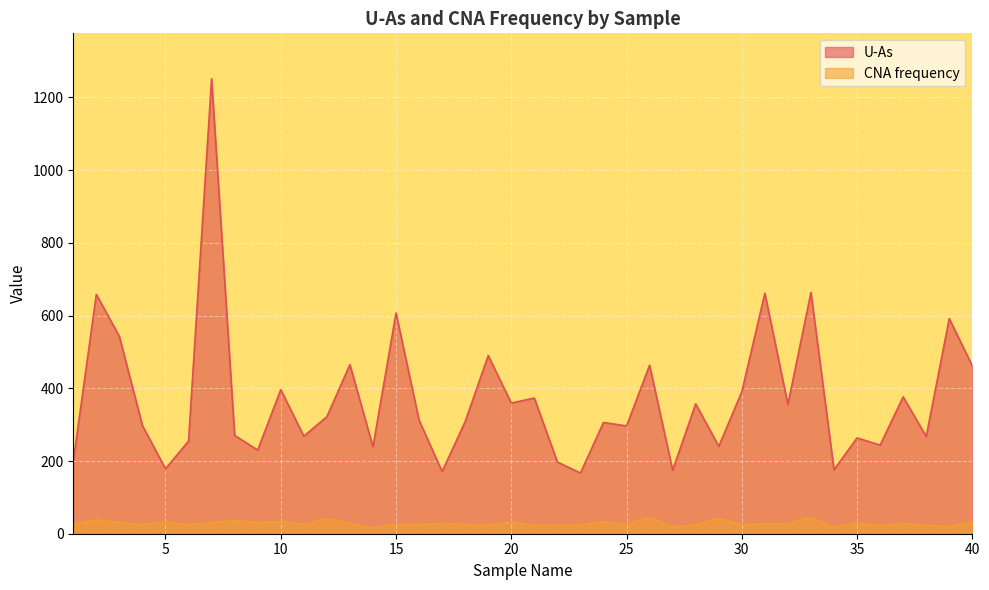

Reading right to left, list all the values displayed in this chart.

U-As: 461.4	591.8	267.5	376.4	243.8	263.5	175.9	663.8	355.5	661.4	390.2	240.4	357.3	174.6	463.5	296.4	306.0	166.9	197.2	373.1	359.4	490.0	308.4	171.1	312.3	607.0	239.1	465.2	321.9	268.3	396.4	230.1	270.4	1251.2	254.9	178.7	297.3	542.5	658.3	200.1
CNA frequency: 34.0	20.0	22.0	29.0	22.0	29.0	18.0	45.0	27.0	28.0	25.0	42.0	24.0	18.0	44.0	26.0	33.0	24.0	23.0	23.0	32.0	24.0	25.0	29.0	25.0	26.0	16.0	28.0	41.0	26.0	34.0	31.0	36.0	31.0	24.0	32.0	25.0	31.0	38.0	27.0